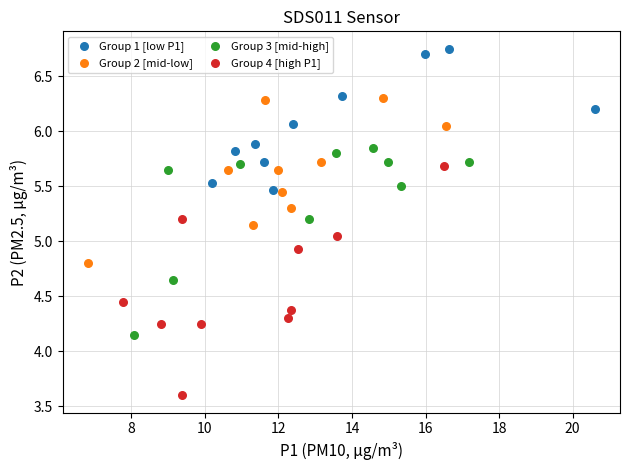

Which series contains the highest Y value?

Group 1 [low P1]